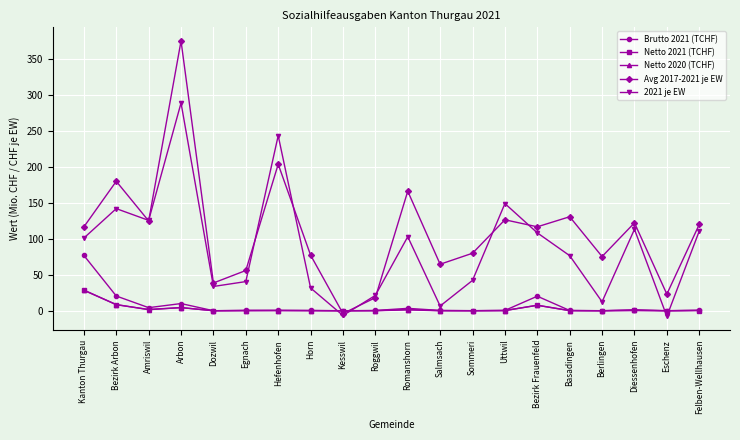

How many data points in Avg 2017-2021 je EW are above 116?

11